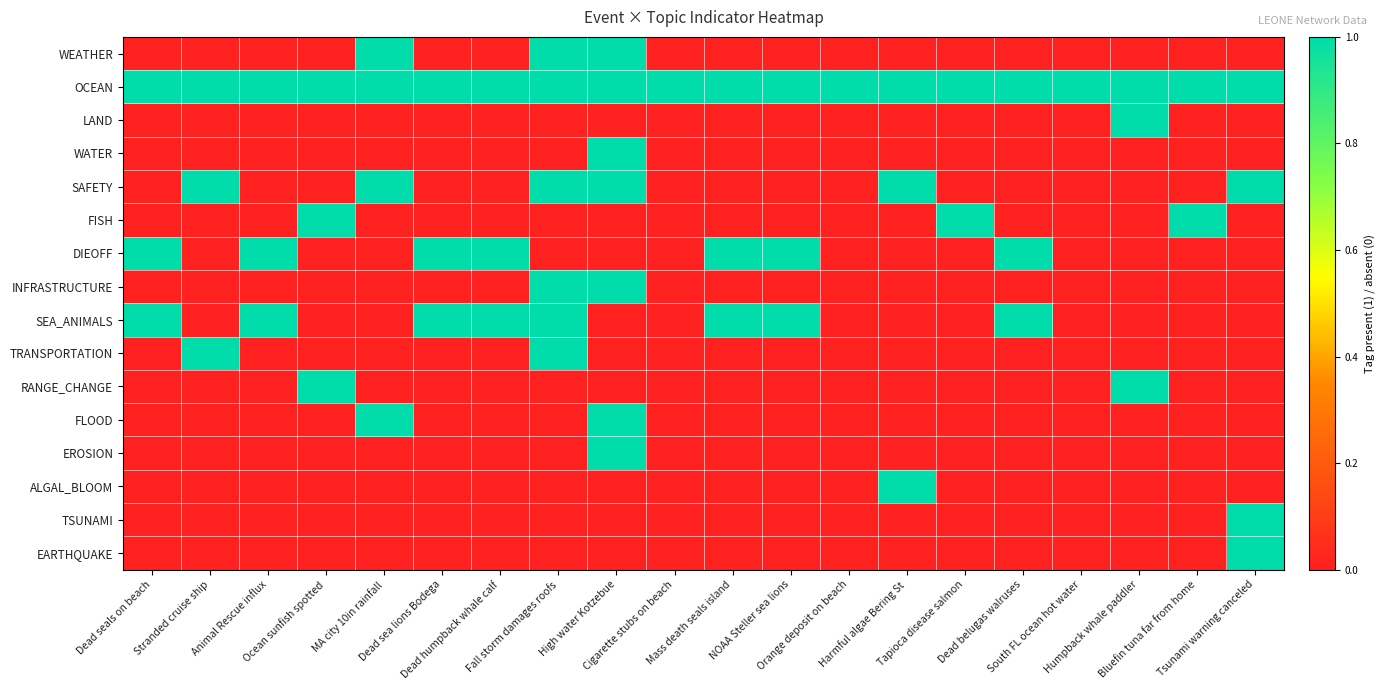

Which category has the lowest value across all series?

Dead seals on beach